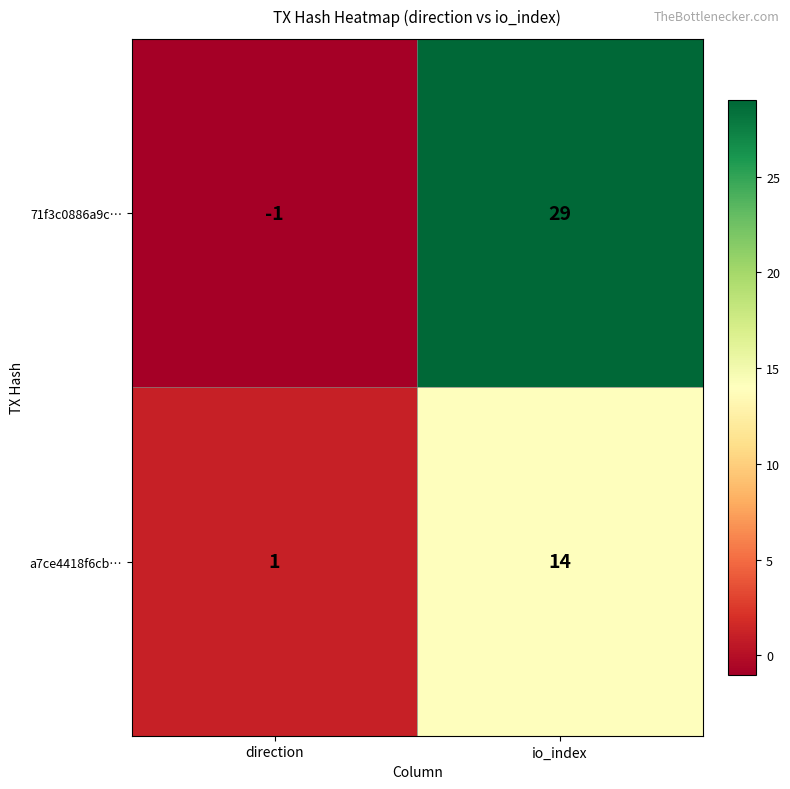

What is the difference between the a7ce4418f6cb… values at direction and io_index?

13